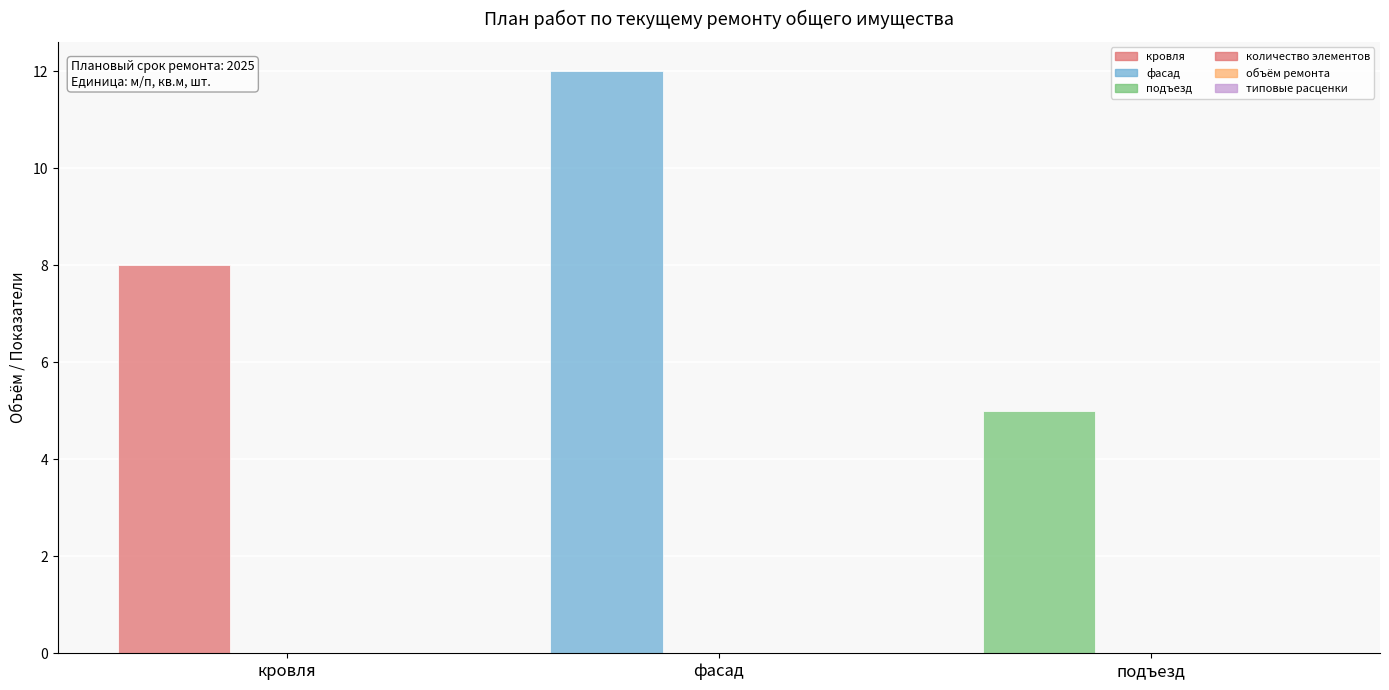

What is the value of the 1st bar from the left?

8